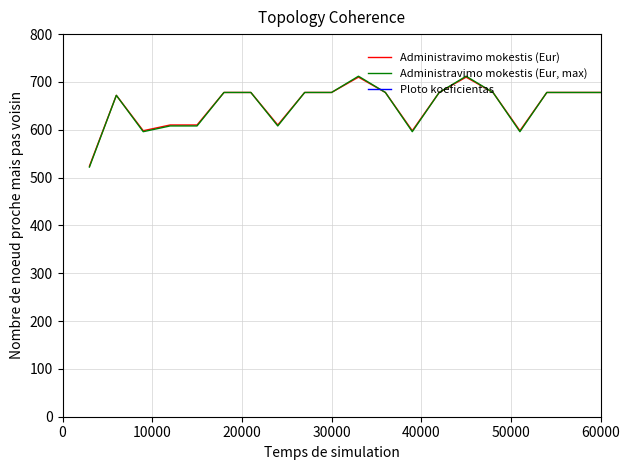

Does the chart have visible grid lines?

Yes